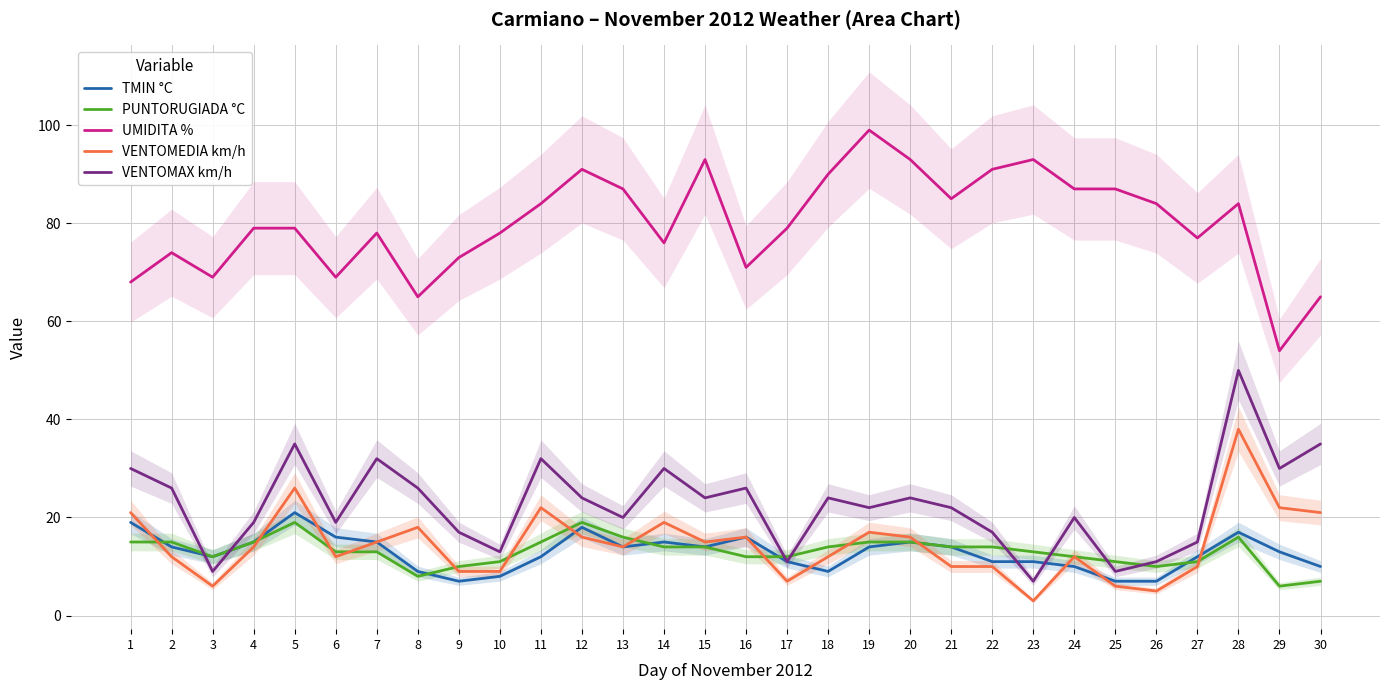

Which series has the widest spread of values?

UMIDITA %